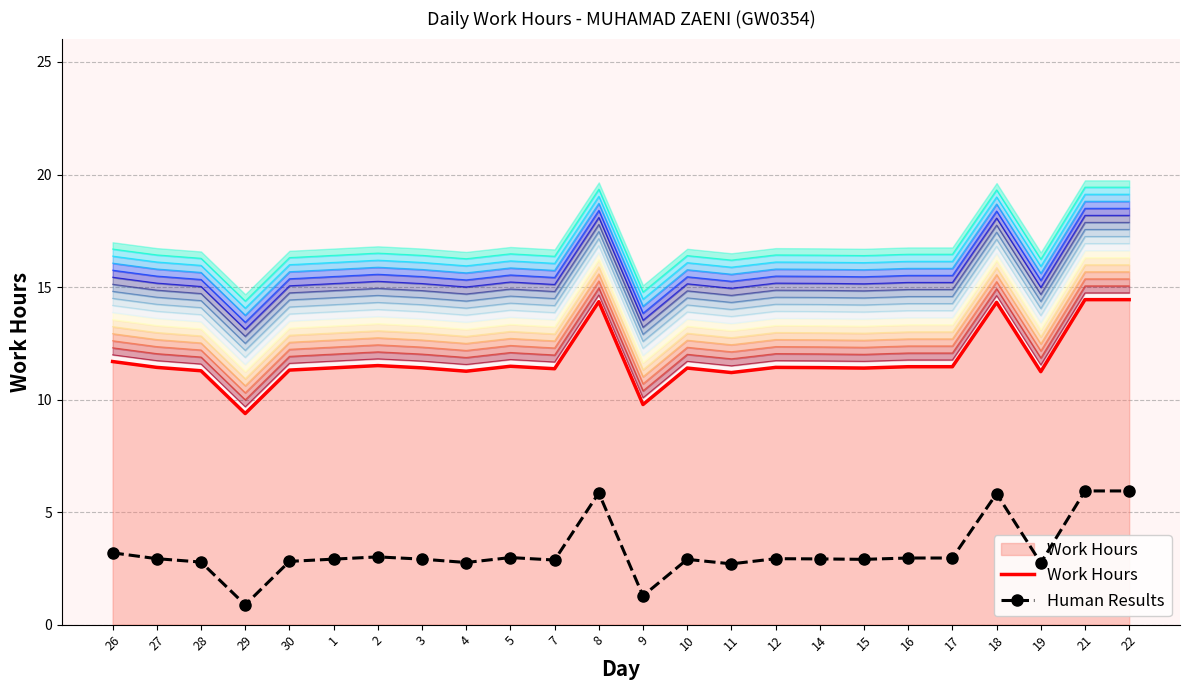

At which category does Human Results reach its first local valley?

29